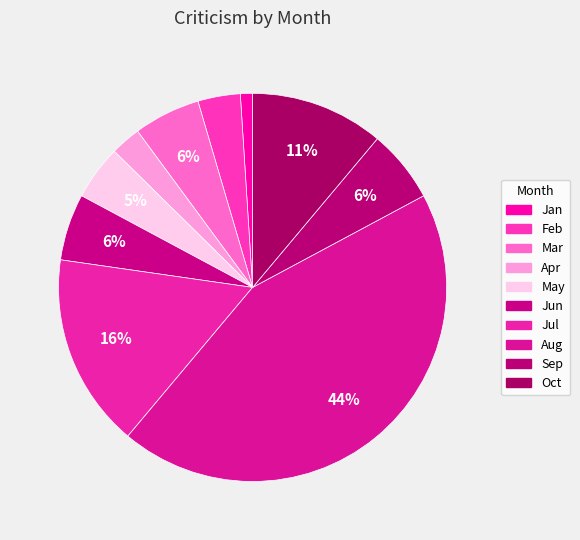

What is the change in value from Aug to Sep?

-75